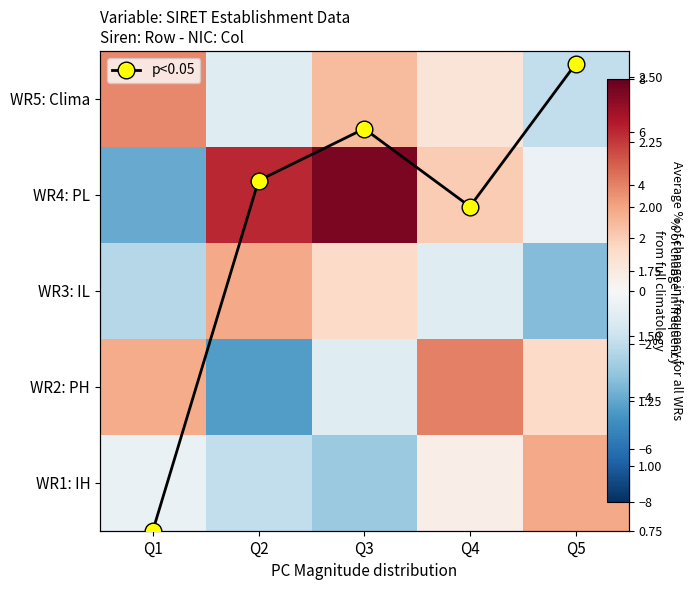

The WR2: PH series shows 3.0 at Q1. True or false?

True